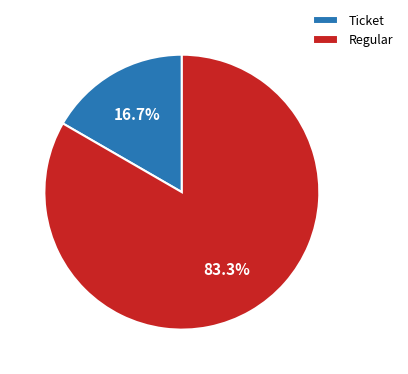

Is there a majority slice in this chart?

Yes